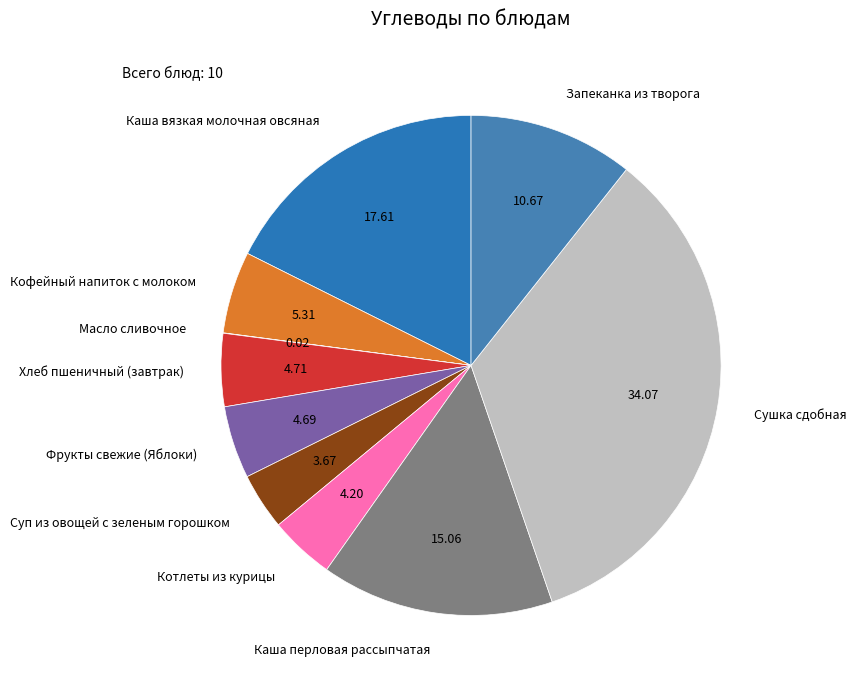

Does Кофейный напиток с молоком represent more than half of the total?

No